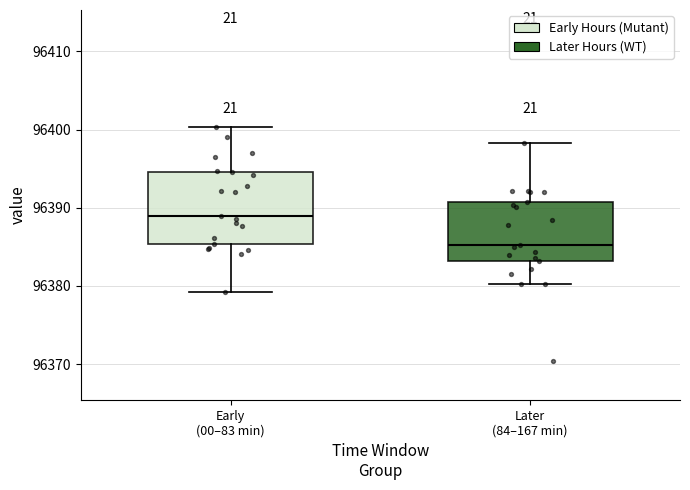

Reading left to right, transcribe this box plot: for each box, give where its median line is, the range the box spans, and where its two whiskers end, as read against the y-axis. The values are not printed on the chart, so give them approximately, as read against the axis.

Early (00–83 min): median 96389, box 96385 to 96395, whiskers 96379 to 96400
Later (84–167 min): median 96385, box 96383 to 96391, whiskers 96380 to 96398